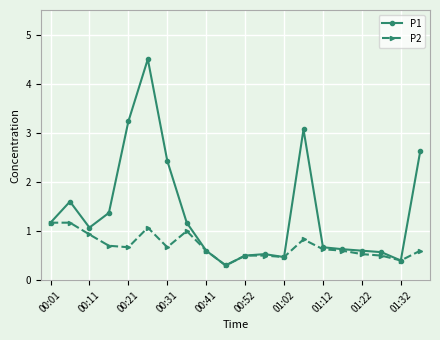

What is the value of the P1 point at the 10th from the left?

0.3